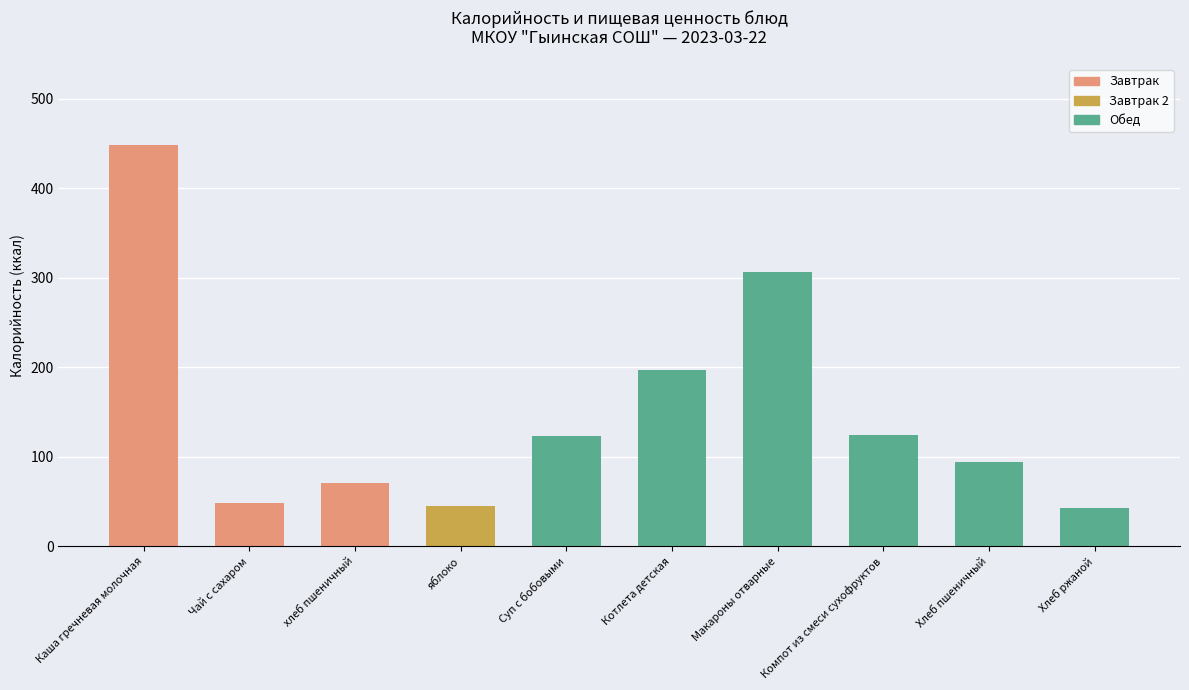

True or false: the data shows 295.7 at Каша гречневая молочная.

False